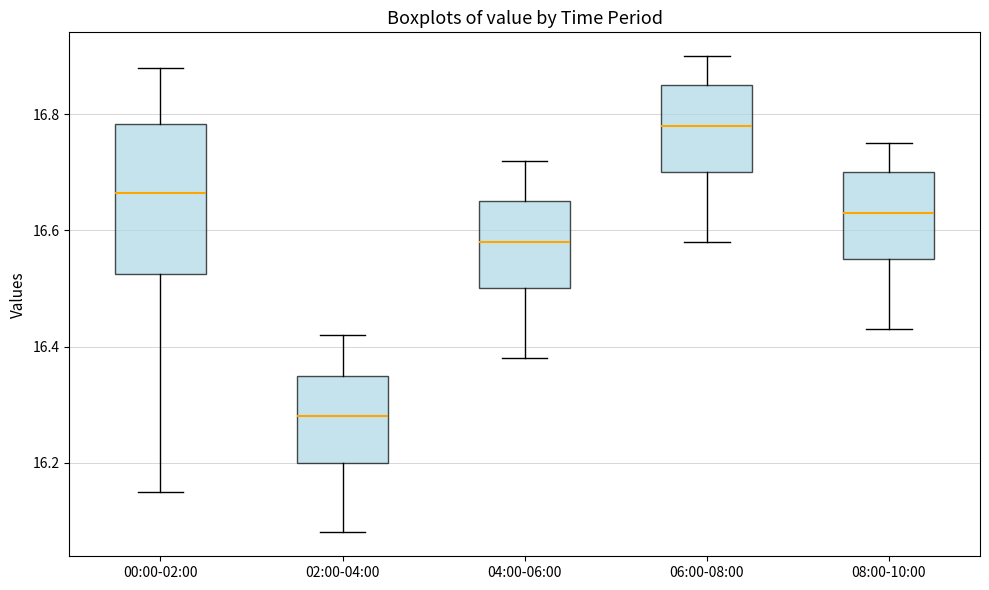

Reading left to right, transcribe this box plot: for each box, give where its median line is, the range the box spans, and where its two whiskers end, as read against the y-axis. The values are not printed on the chart, so give them approximately, as read against the axis.

00:00-02:00: median 16.66, box 16.52 to 16.78, whiskers 16.16 to 16.88
02:00-04:00: median 16.28, box 16.20 to 16.36, whiskers 16.08 to 16.42
04:00-06:00: median 16.58, box 16.50 to 16.66, whiskers 16.38 to 16.72
06:00-08:00: median 16.78, box 16.70 to 16.86, whiskers 16.58 to 16.90
08:00-10:00: median 16.64, box 16.56 to 16.70, whiskers 16.44 to 16.76